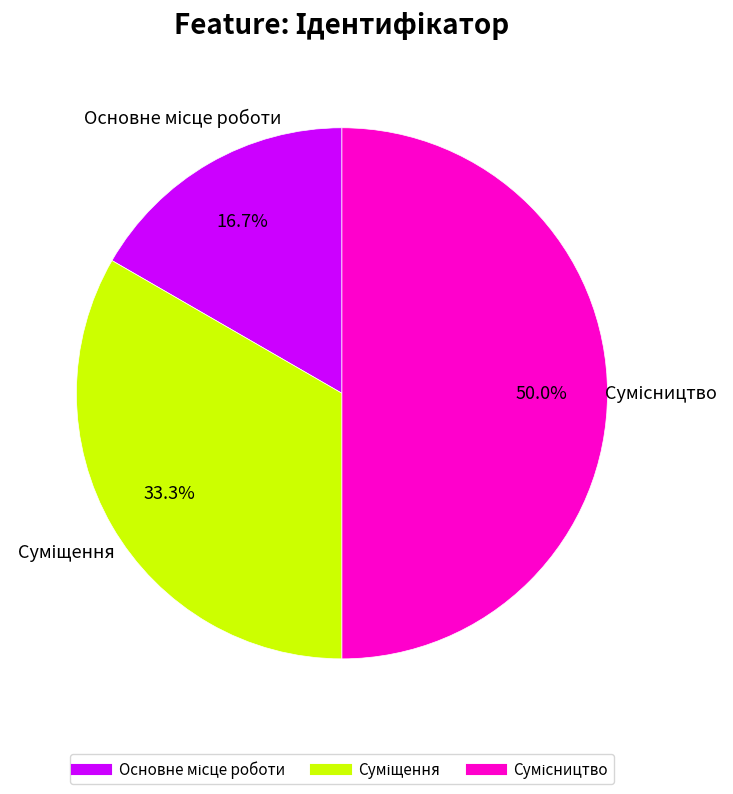

Which category has the smallest portion of the pie?

Основне місце роботи